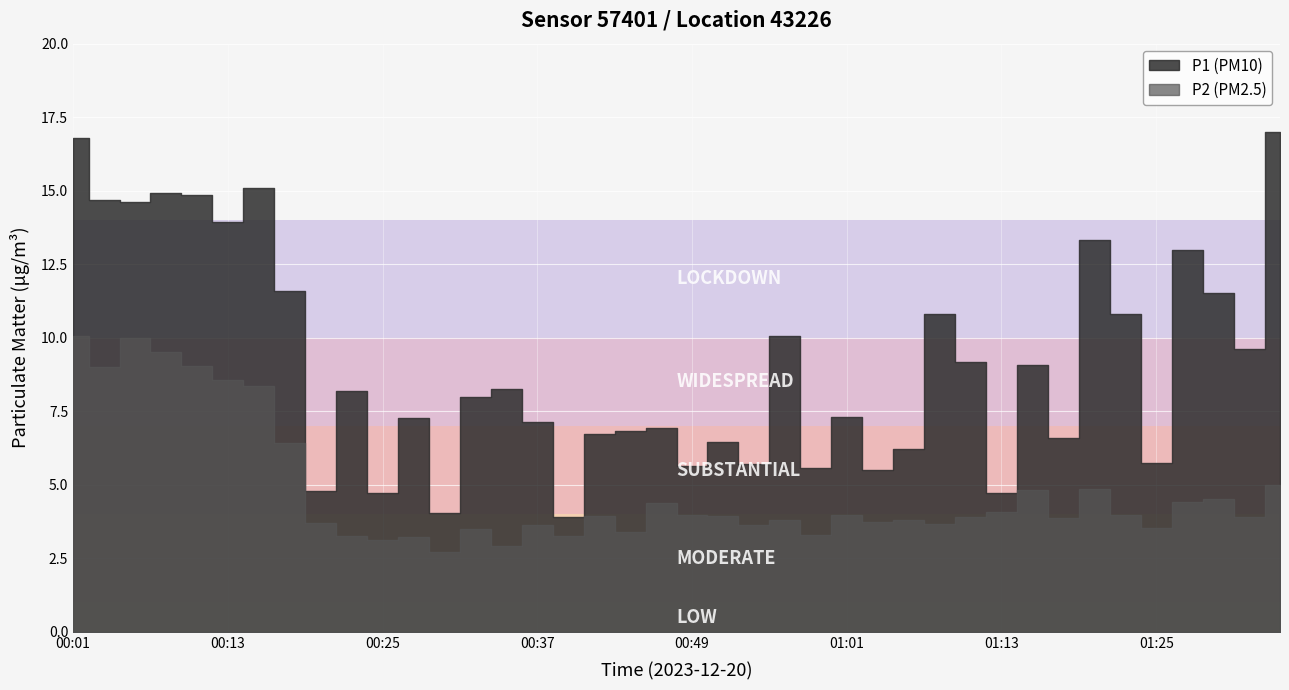

What position from the right is 00:59?

16